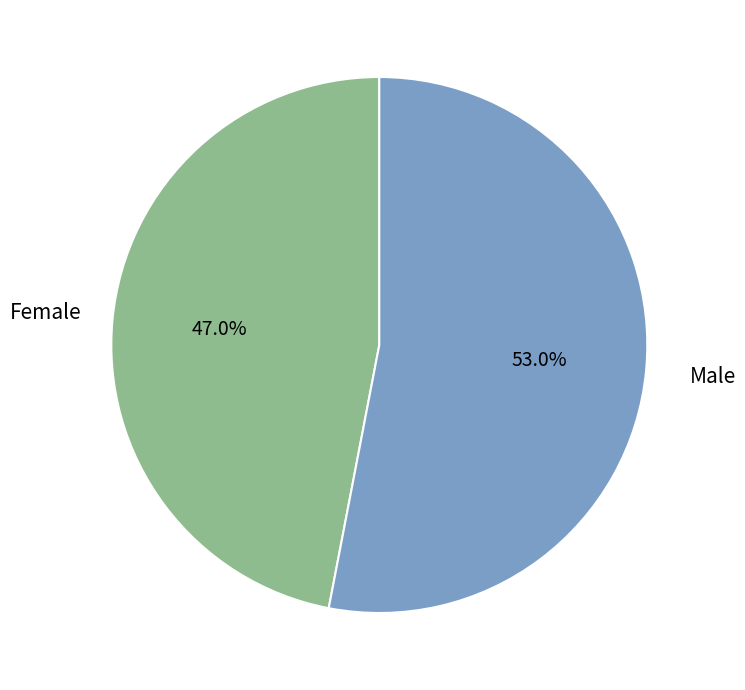

Does any single category account for the majority?

Yes